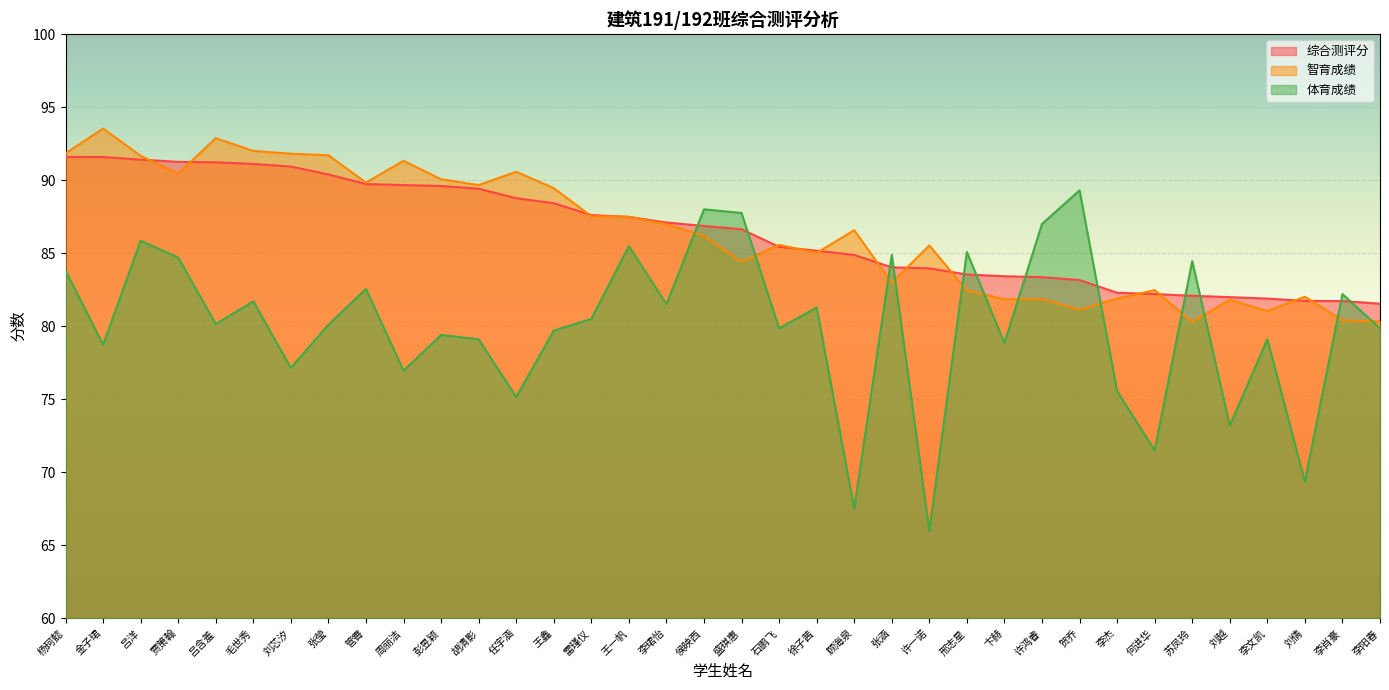

What is the difference between the second highest and second lowest values in the 体育成绩 series?

20.5